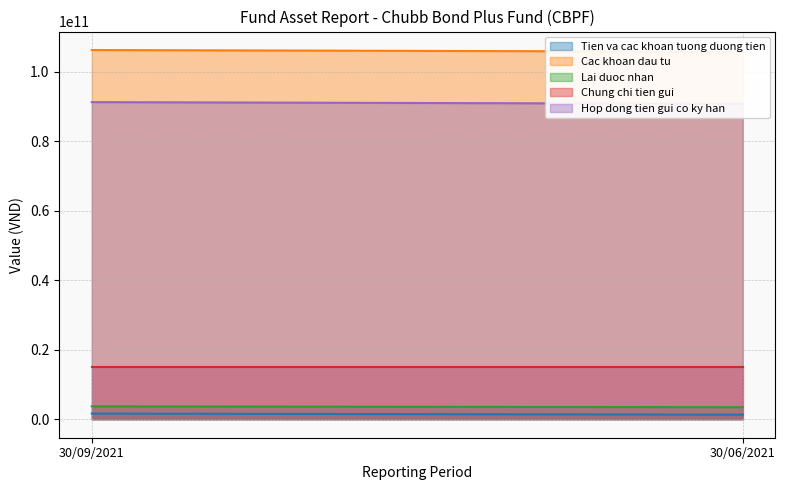

True or false: Chung chi tien gui has a value of 15000000000 at 30/06/2021.

True